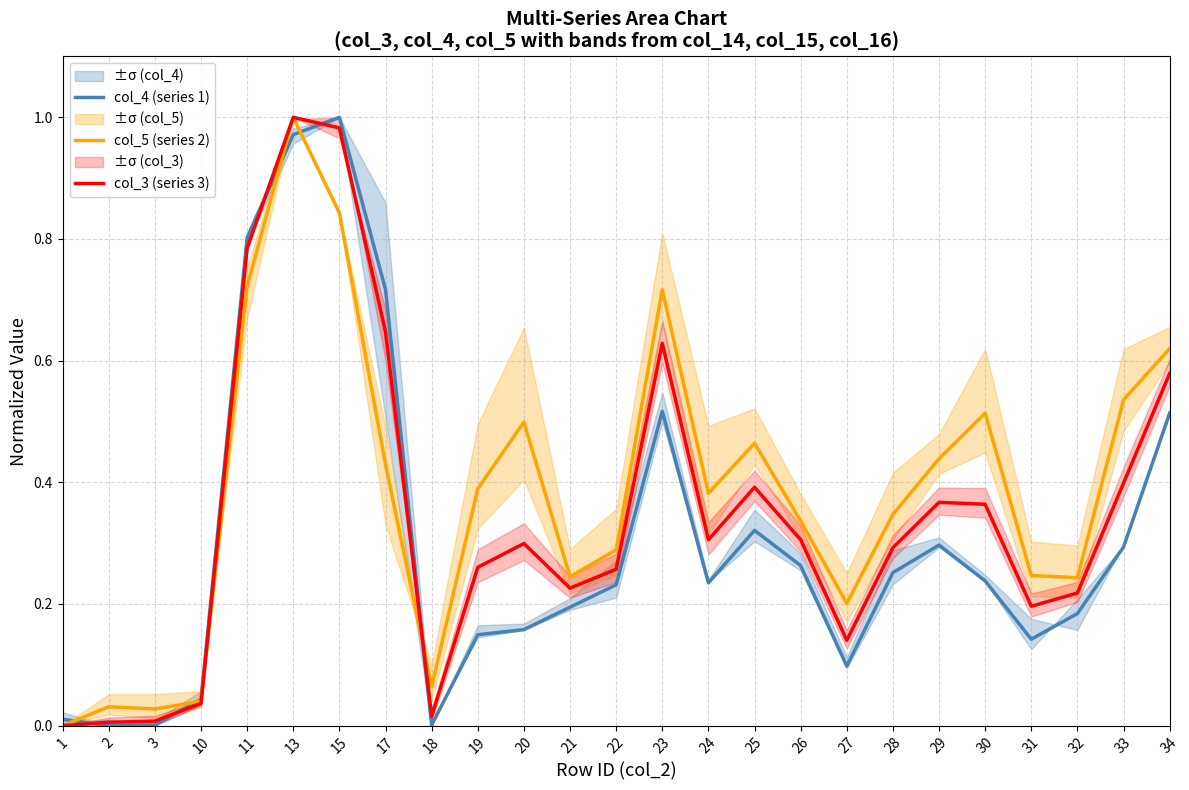

What are all the series names shown in the legend?

col_4 (series 1), col_5 (series 2), col_3 (series 3)